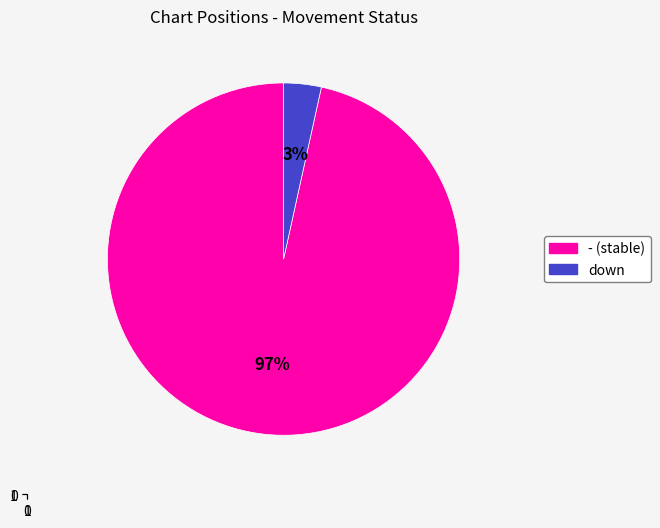

To the nearest percent, what percentage of the pie is -?

97%